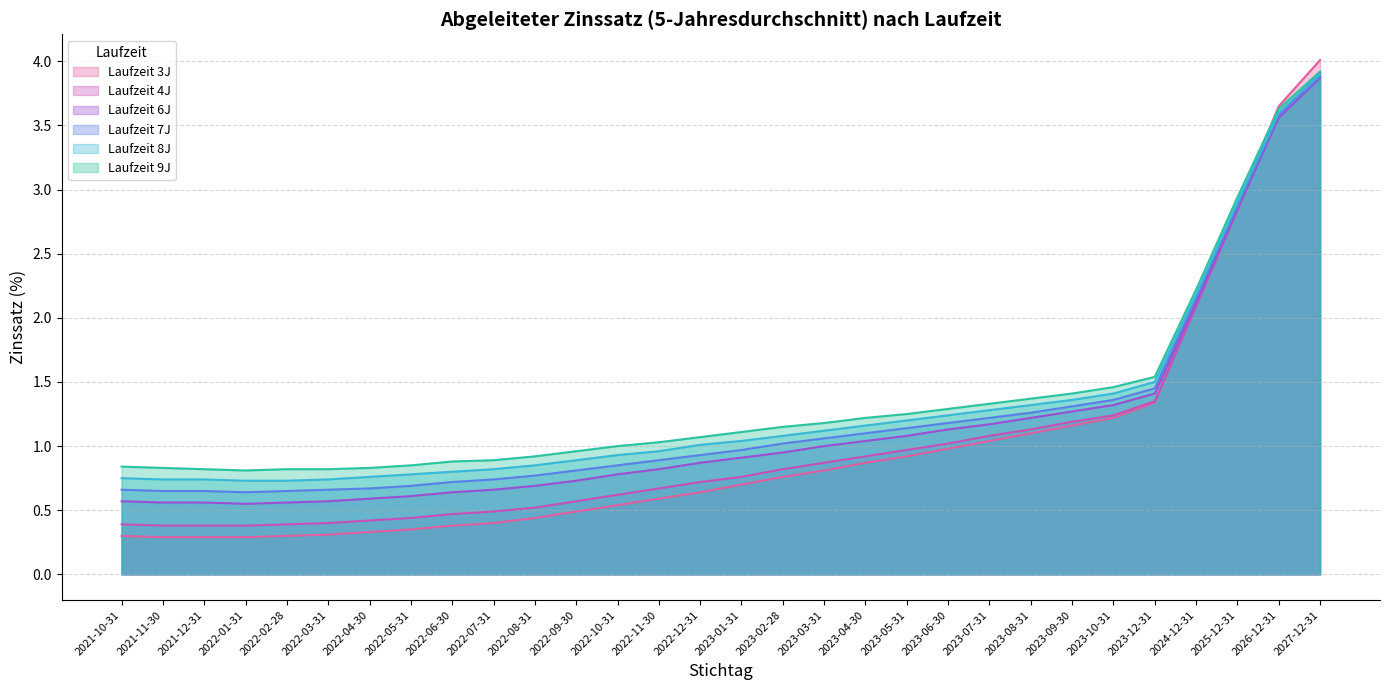

What is the value of the Laufzeit 9J point at the 19th from the left?

1.2